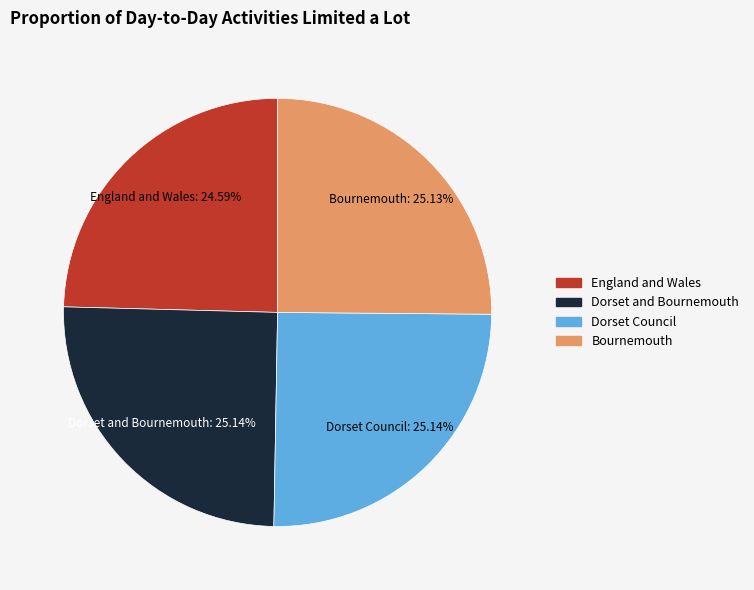

Does any single category account for the majority?

No